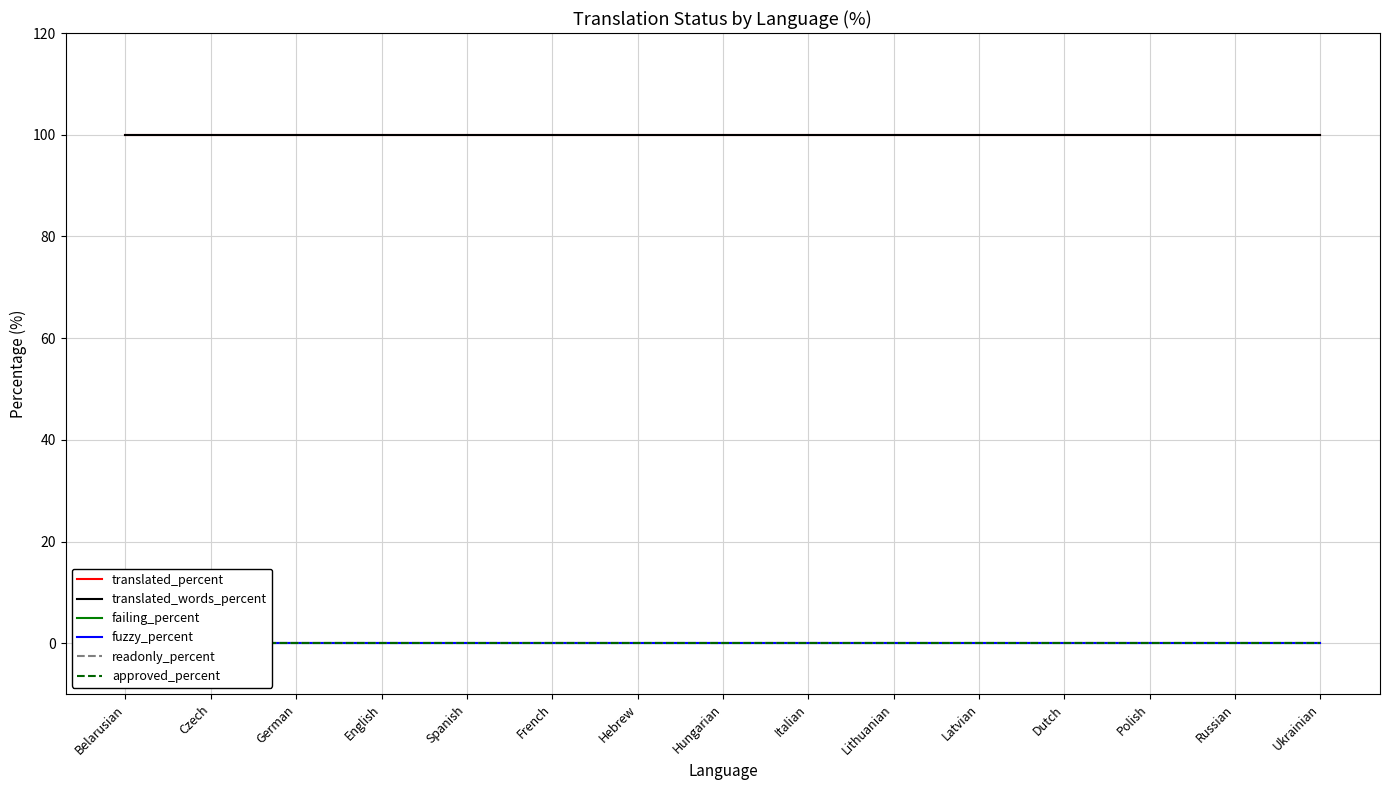

Rank the series by their maximum value, from highest to lowest.

translated_percent, translated_words_percent, failing_percent, fuzzy_percent, readonly_percent, approved_percent